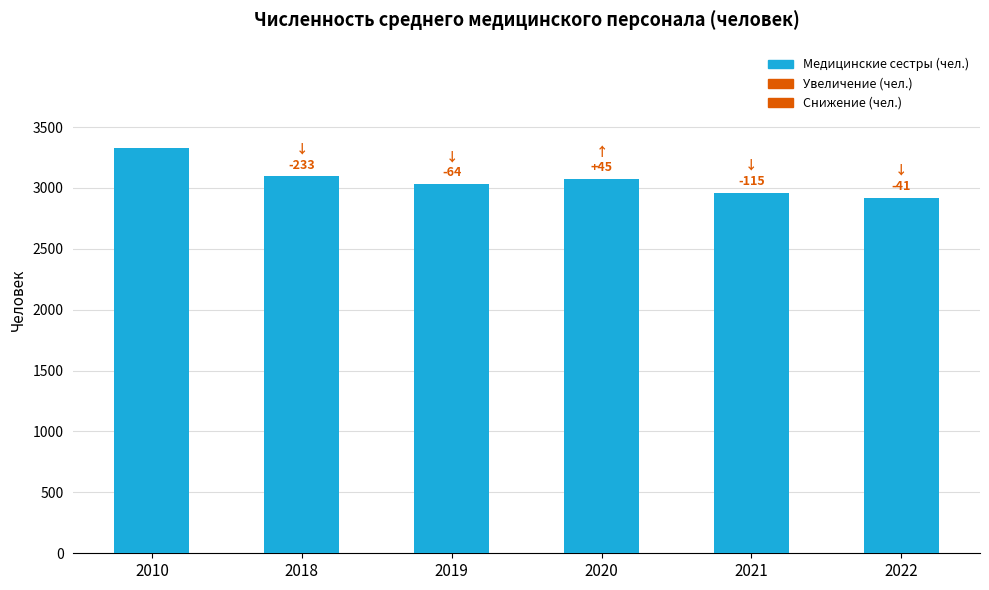

Reading left to right, transcribe all the data shown in this chart.

3327	3094	3030	3075	2960	2919